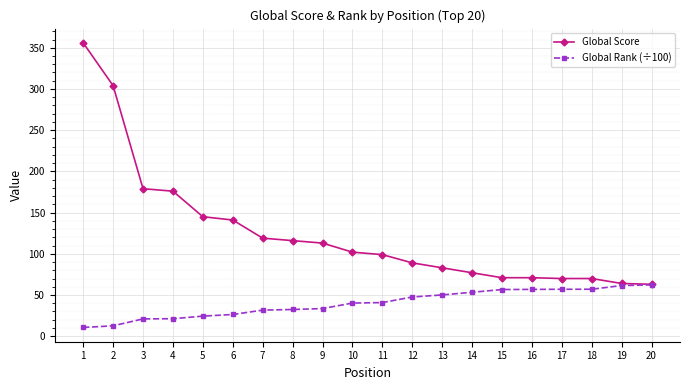

Rank the series at 13 from lowest to highest value.

Global Rank (÷100), Global Score